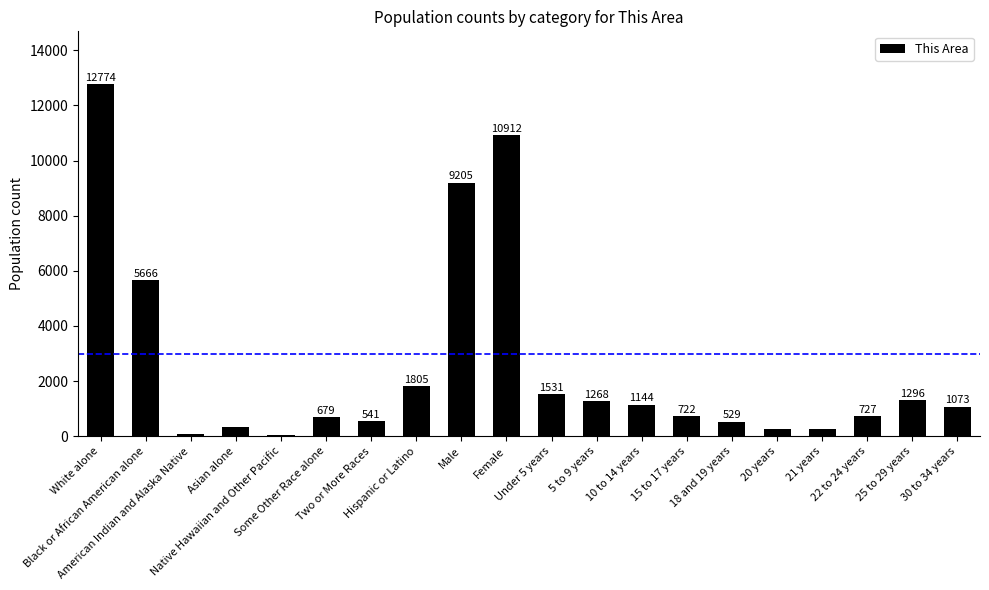

Which category has the lowest value across all series?

Native Hawaiian and Other Pacific